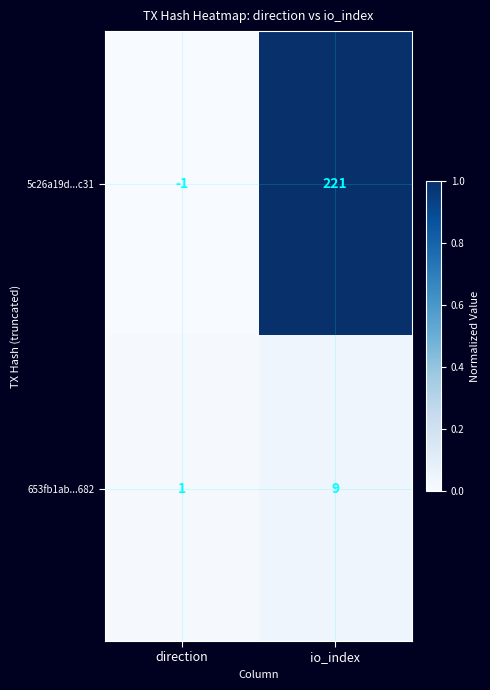

Reading right to left, transcribe all the data shown in this chart.

5c26a19d...c31: 221	-1
653fb1ab...682: 9	1